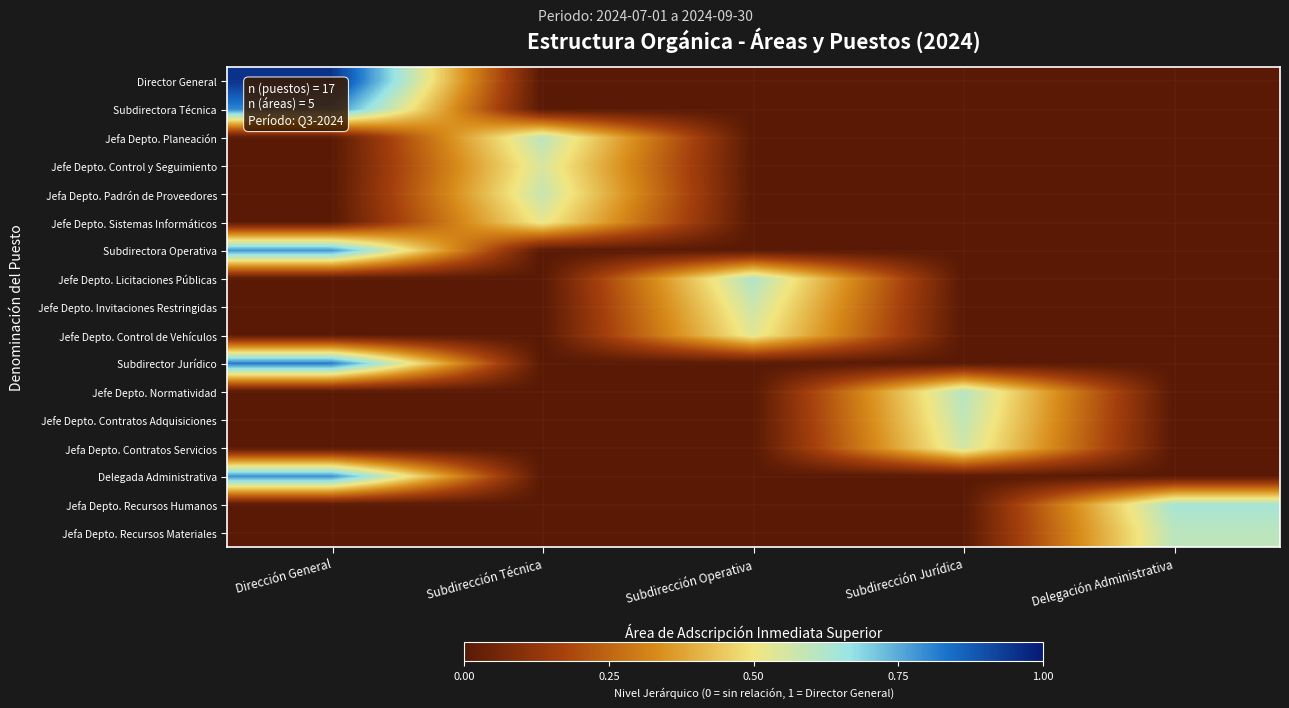

Reading right to left, list all the values displayed in this chart.

Director General: Delegación Administrativa=0.0	Subdirección Jurídica=0.0	Subdirección Operativa=0.0	Subdirección Técnica=0.0	Dirección General=0.9
Subdirectora Técnica: Delegación Administrativa=0.0	Subdirección Jurídica=0.0	Subdirección Operativa=0.0	Subdirección Técnica=0.0	Dirección General=0.8
Jefa Depto. Planeación: Delegación Administrativa=0.0	Subdirección Jurídica=0.0	Subdirección Operativa=0.0	Subdirección Técnica=0.6	Dirección General=0.0
Jefe Depto. Control y Seguimiento: Delegación Administrativa=0.0	Subdirección Jurídica=0.0	Subdirección Operativa=0.0	Subdirección Técnica=0.6	Dirección General=0.0
Jefa Depto. Padrón de Proveedores: Delegación Administrativa=0.0	Subdirección Jurídica=0.0	Subdirección Operativa=0.0	Subdirección Técnica=0.6	Dirección General=0.0
Jefe Depto. Sistemas Informáticos: Delegación Administrativa=0.0	Subdirección Jurídica=0.0	Subdirección Operativa=0.0	Subdirección Técnica=0.5	Dirección General=0.0
Subdirectora Operativa: Delegación Administrativa=0.0	Subdirección Jurídica=0.0	Subdirección Operativa=0.0	Subdirección Técnica=0.0	Dirección General=0.8
Jefe Depto. Licitaciones Públicas: Delegación Administrativa=0.0	Subdirección Jurídica=0.0	Subdirección Operativa=0.6	Subdirección Técnica=0.0	Dirección General=0.0
Jefe Depto. Invitaciones Restringidas: Delegación Administrativa=0.0	Subdirección Jurídica=0.0	Subdirección Operativa=0.6	Subdirección Técnica=0.0	Dirección General=0.0
Jefe Depto. Control de Vehículos: Delegación Administrativa=0.0	Subdirección Jurídica=0.0	Subdirección Operativa=0.5	Subdirección Técnica=0.0	Dirección General=0.0
Subdirector Jurídico: Delegación Administrativa=0.0	Subdirección Jurídica=0.0	Subdirección Operativa=0.0	Subdirección Técnica=0.0	Dirección General=0.8
Jefe Depto. Normatividad: Delegación Administrativa=0.0	Subdirección Jurídica=0.6	Subdirección Operativa=0.0	Subdirección Técnica=0.0	Dirección General=0.0
Jefe Depto. Contratos Adquisiciones: Delegación Administrativa=0.0	Subdirección Jurídica=0.6	Subdirección Operativa=0.0	Subdirección Técnica=0.0	Dirección General=0.0
Jefa Depto. Contratos Servicios: Delegación Administrativa=0.0	Subdirección Jurídica=0.6	Subdirección Operativa=0.0	Subdirección Técnica=0.0	Dirección General=0.0
Delegada Administrativa: Delegación Administrativa=0.0	Subdirección Jurídica=0.0	Subdirección Operativa=0.0	Subdirección Técnica=0.0	Dirección General=0.8
Jefa Depto. Recursos Humanos: Delegación Administrativa=0.6	Subdirección Jurídica=0.0	Subdirección Operativa=0.0	Subdirección Técnica=0.0	Dirección General=0.0
Jefa Depto. Recursos Materiales: Delegación Administrativa=0.6	Subdirección Jurídica=0.0	Subdirección Operativa=0.0	Subdirección Técnica=0.0	Dirección General=0.0